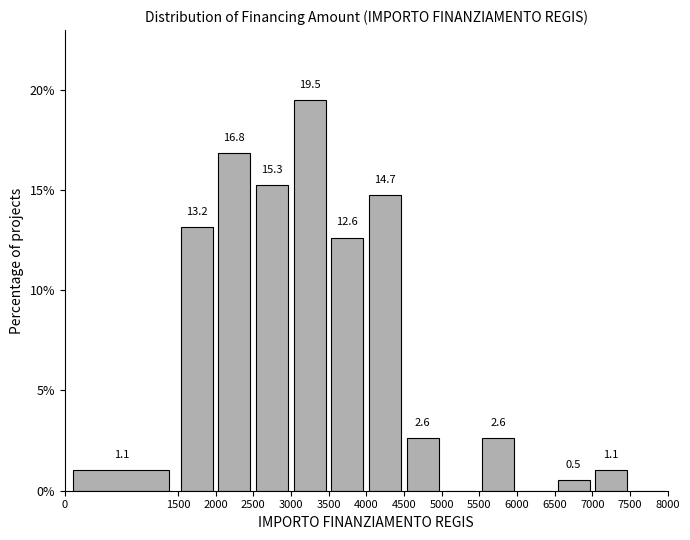

Which range on the x-axis has the tallest bar?

3000 to 3500